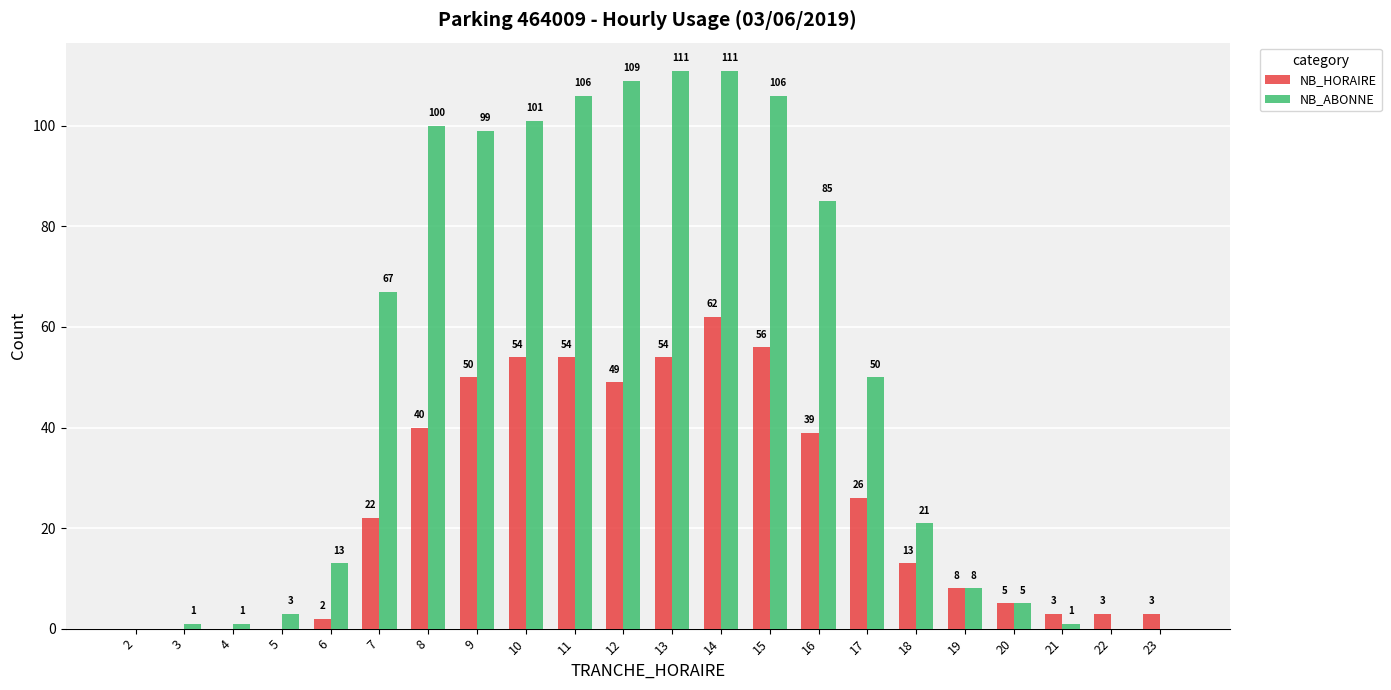

Reading right to left, transcribe all the data shown in this chart.

NB_HORAIRE: 23=3	22=3	21=3	20=5	19=8	18=13	17=26	16=39	15=56	14=62	13=54	12=49	11=54	10=54	9=50	8=40	7=22	6=2	5=0	4=0	3=0	2=0
NB_ABONNE: 23=0	22=0	21=1	20=5	19=8	18=21	17=50	16=85	15=106	14=111	13=111	12=109	11=106	10=101	9=99	8=100	7=67	6=13	5=3	4=1	3=1	2=0